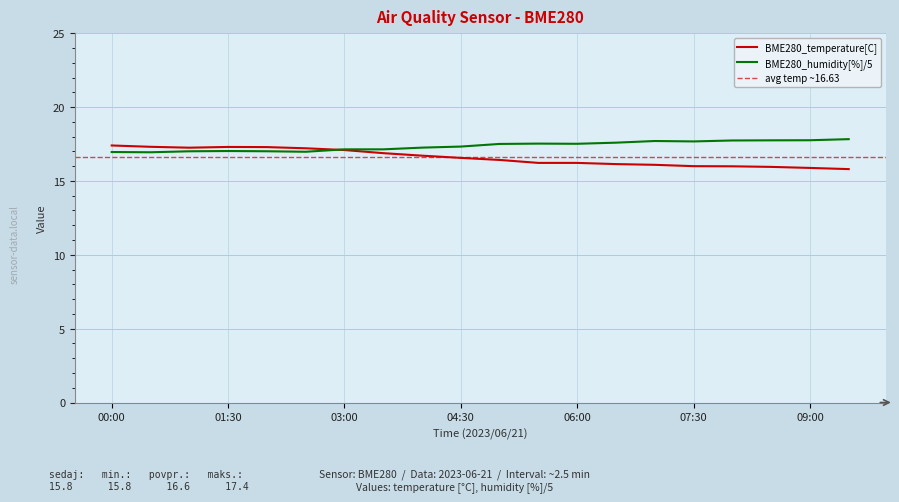

List the labels in order of BME280_humidity[%] value, smallest first.

00:30, 00:00, 02:30, 01:00, 02:00, 01:30, 03:00, 03:30, 04:00, 04:30, 05:00, 06:00, 05:30, 06:30, 07:30, 07:00, 08:00, 08:30, 09:00, 09:30